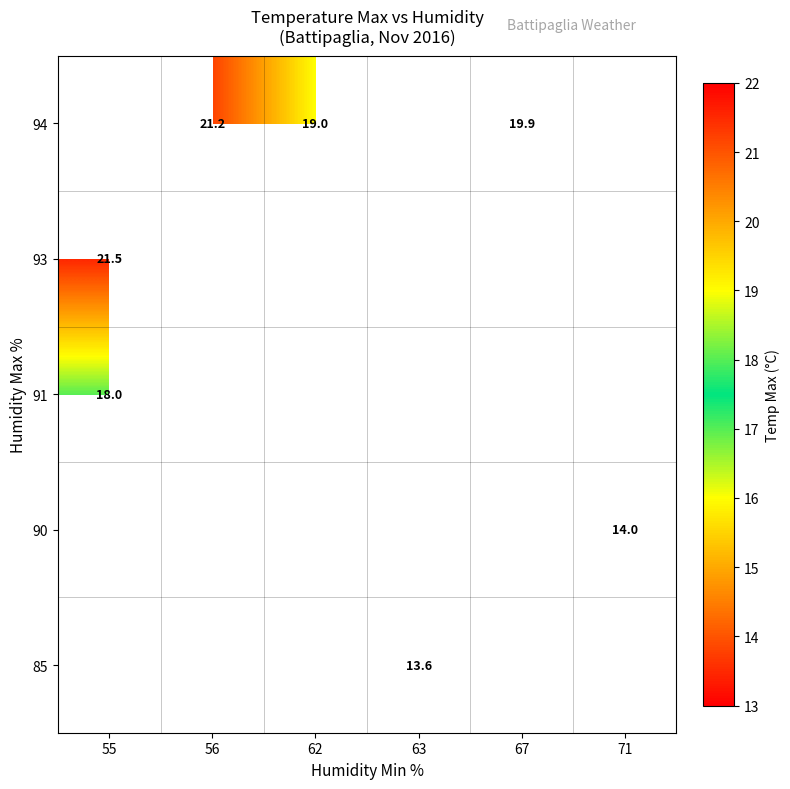

True or false: 90 has a value of 14.0 at 71.

True